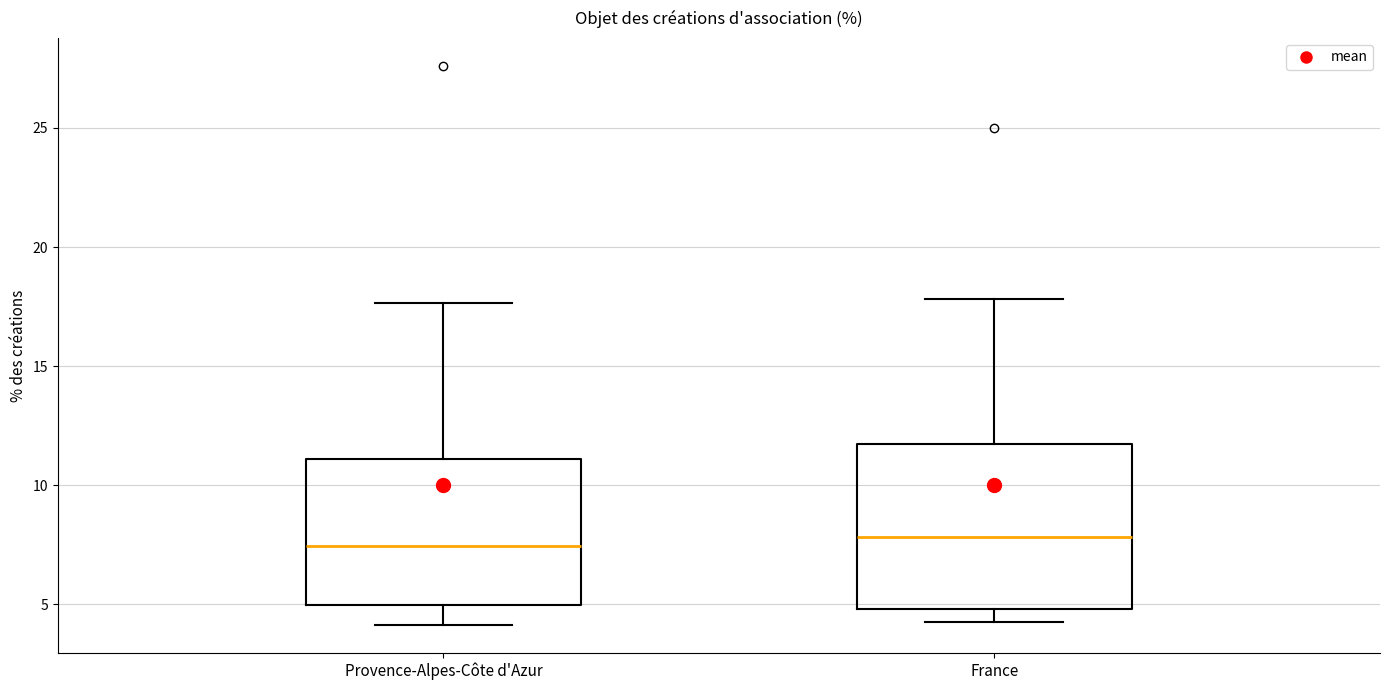

Reading left to right, read every box against the y-axis: the position of its median line, the range the box covers, and the ends of its whiskers. The values are not printed on the chart, so give them approximately, as read against the axis.

Provence-Alpes-Côte d'Azur: median 7.5, box 5.0 to 11.0, whiskers 4.0 to 17.5
France: median 8.0, box 5.0 to 11.5, whiskers 4.5 to 18.0